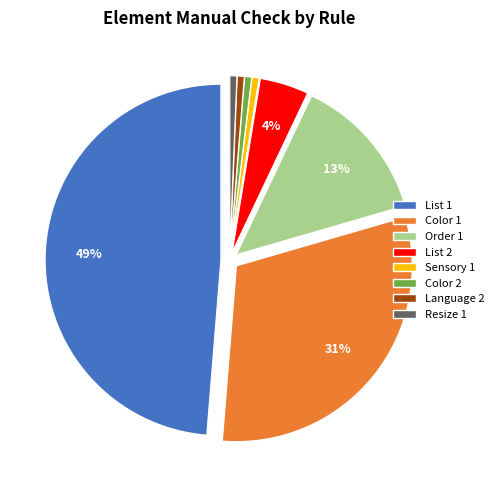

Which has a higher value, Resize 1 or Color 1?

Color 1